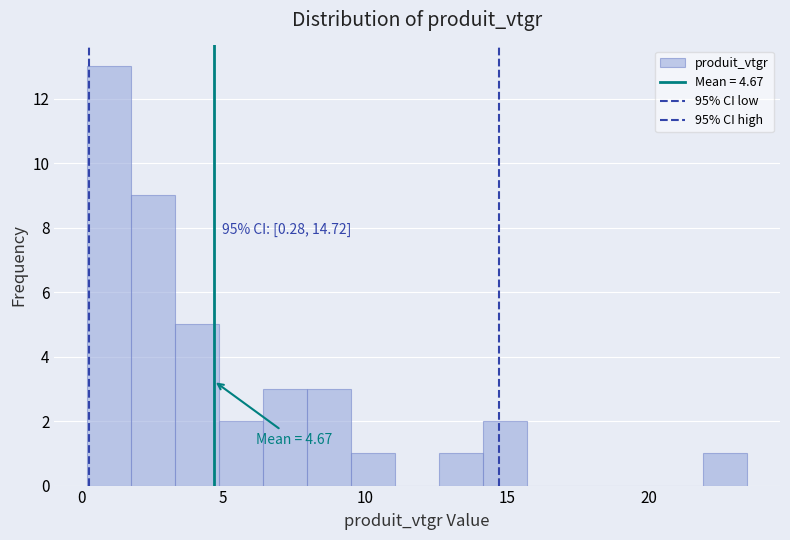

Around what value on the x-axis is the tallest bar? Give the approximate position of its centre, as read against the axis.

1.0